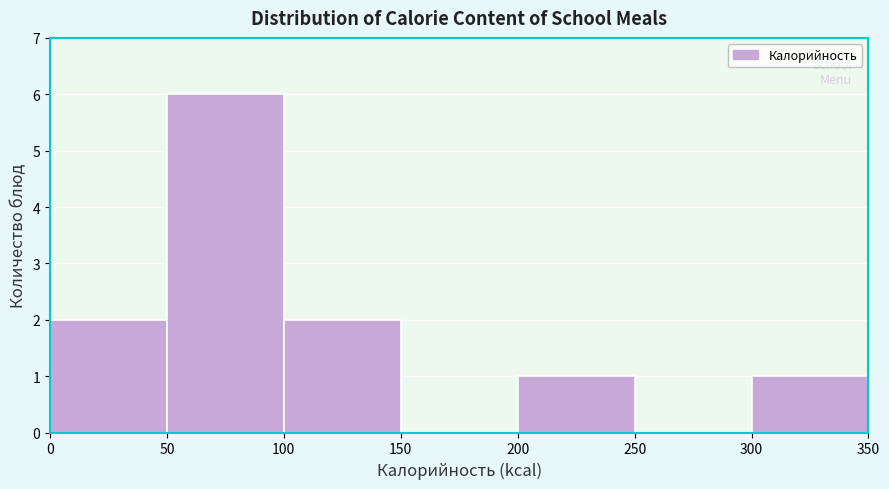

Reading left to right, list every bar in this chart as the range it spans on the x-axis followed by its height. The values are not printed on the chart, so give them approximately, as read against the axis.

0 to 50: 2
50 to 100: 6
100 to 150: 2
150 to 200: 0
200 to 250: 1
250 to 300: 0
300 to 350: 1